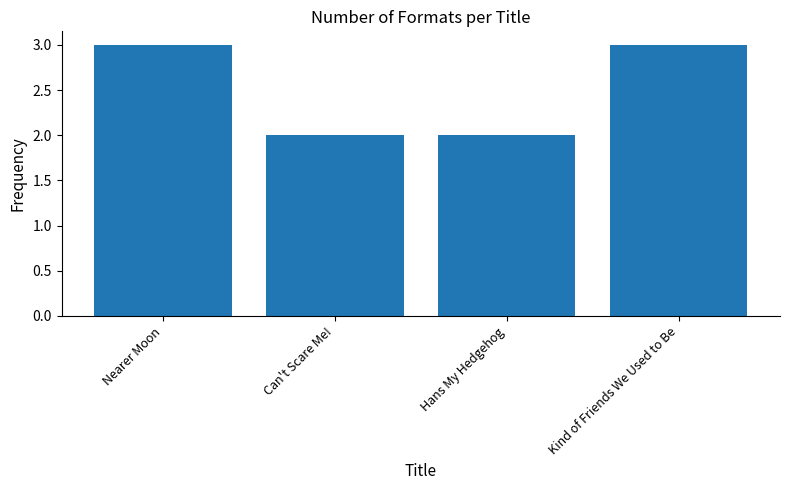

What is the approximate value at Nearer Moon?

3